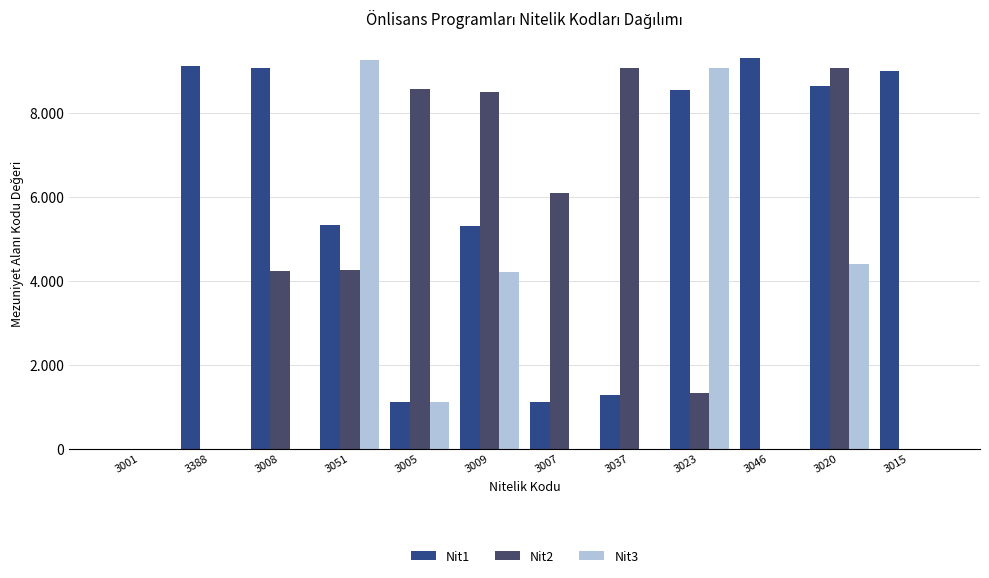

How many values in Nit3 are above zero?

5